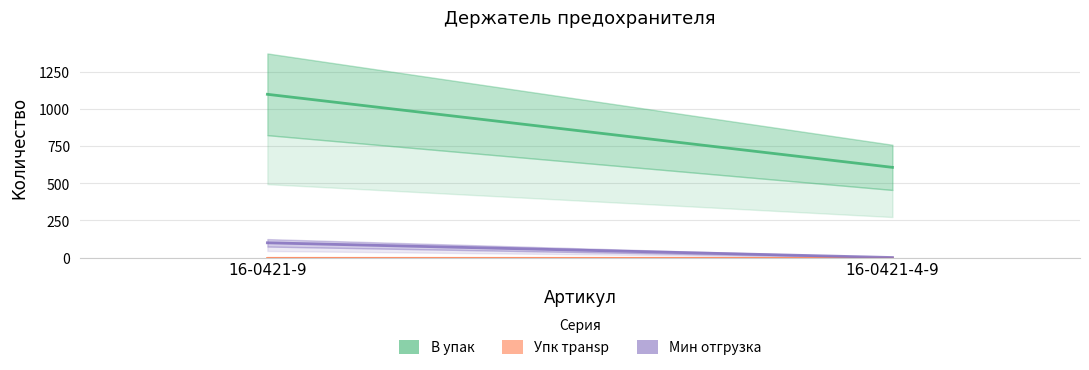

Which has a higher value, 16-0421-9 or 16-0421-4-9?

16-0421-9